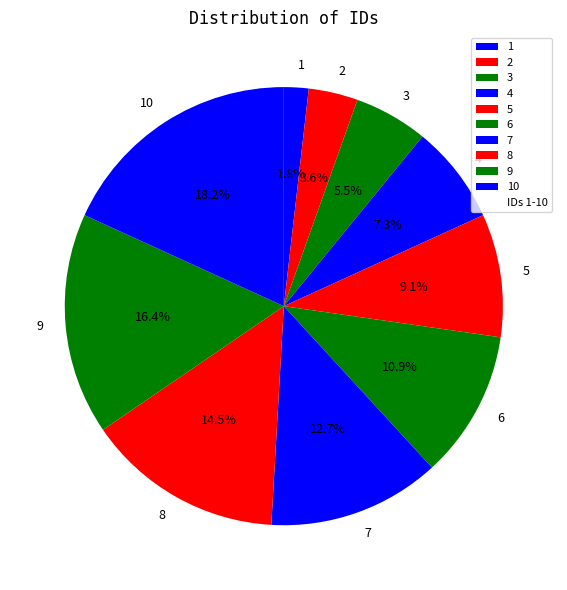

What is the largest slice in the pie chart?

10